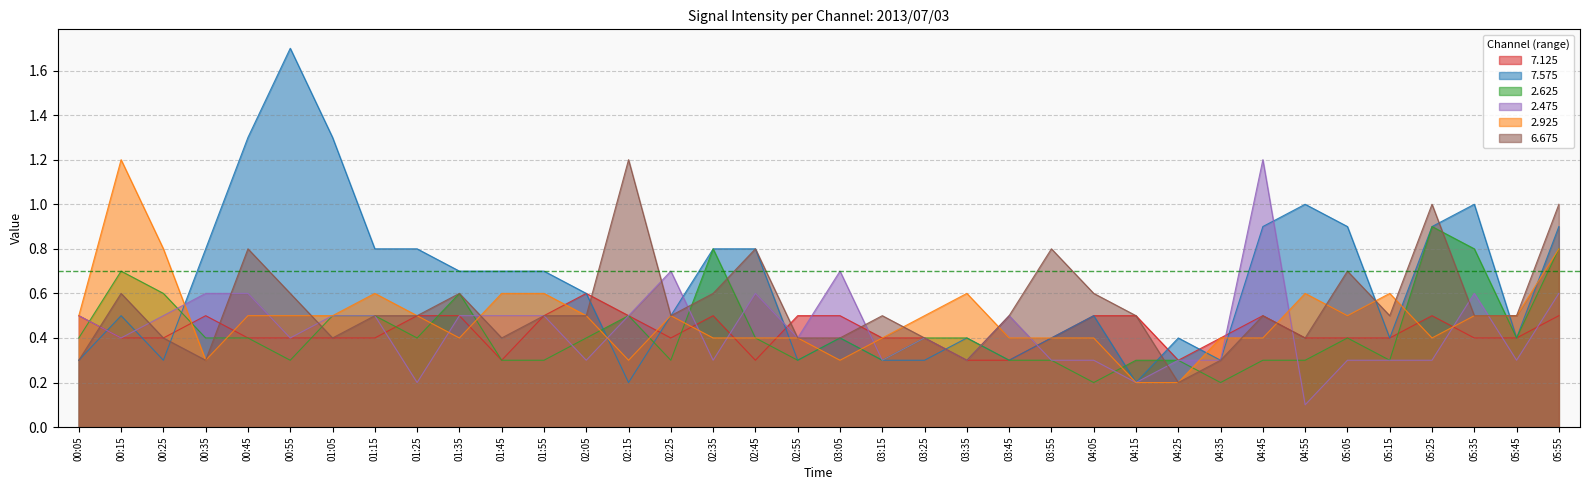

What is the difference between the 2.625 values at 04:45 and 05:25?

0.6